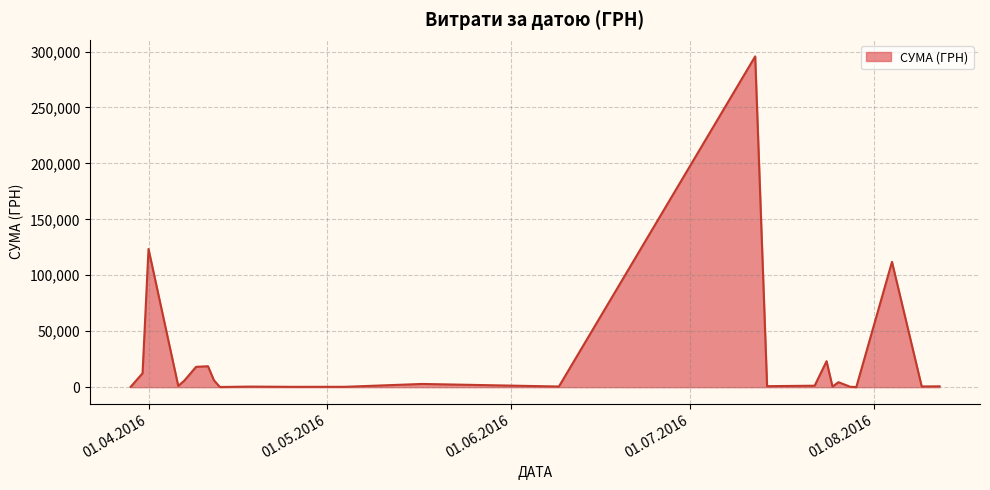

What is the difference between the maximum and minimum values?

295540.8